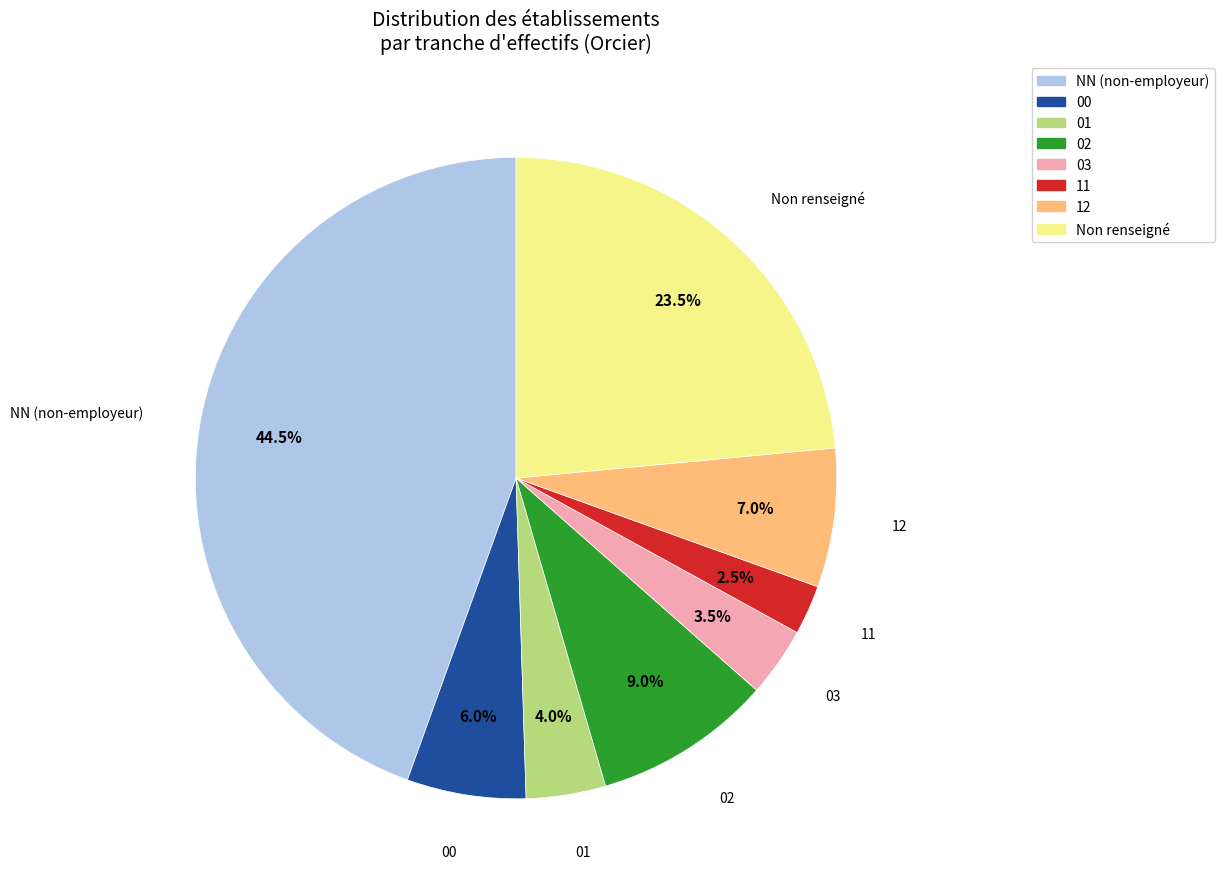

Combined, do Non renseigné and 00 account for over 50%?

No